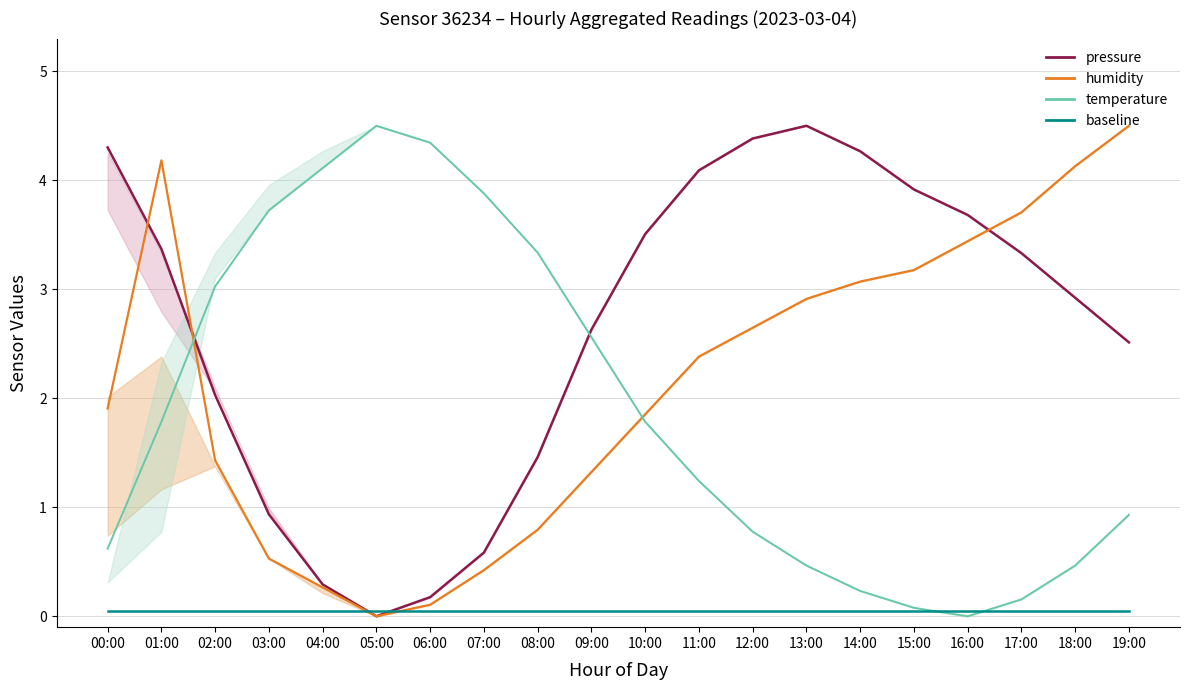

Which series changed the most between 03:00 and 18:00?

humidity